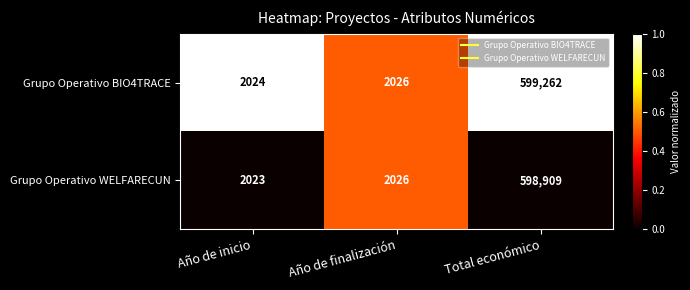

What is the sum of all Grupo Operativo BIO4TRACE values?

603312